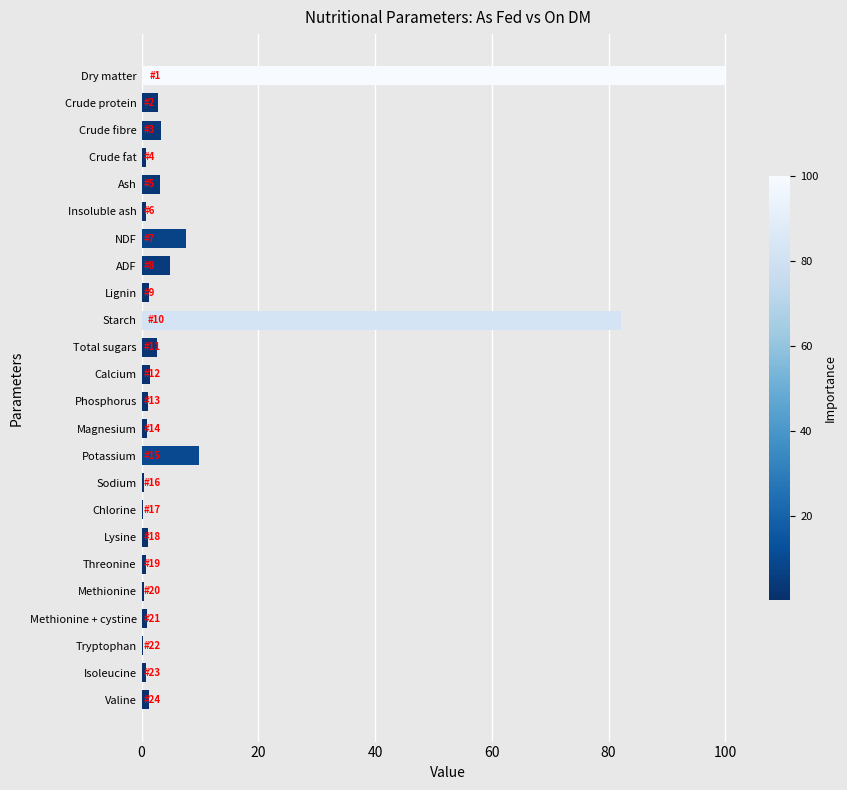

What is the sum of the values at Ash and Starch?

85.3